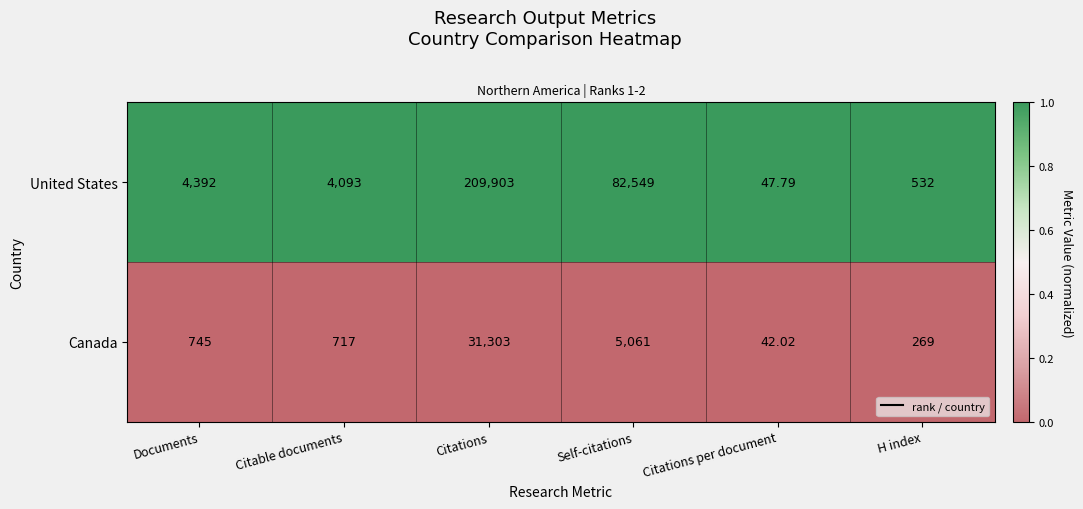

Rank the series at Citations from lowest to highest value.

Canada, United States